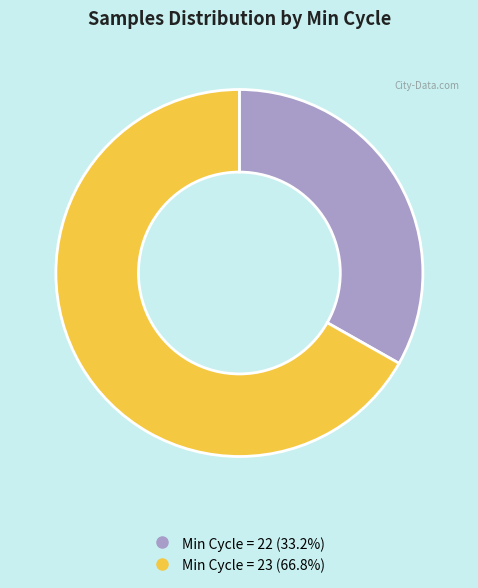

Does any single category account for the majority?

Yes